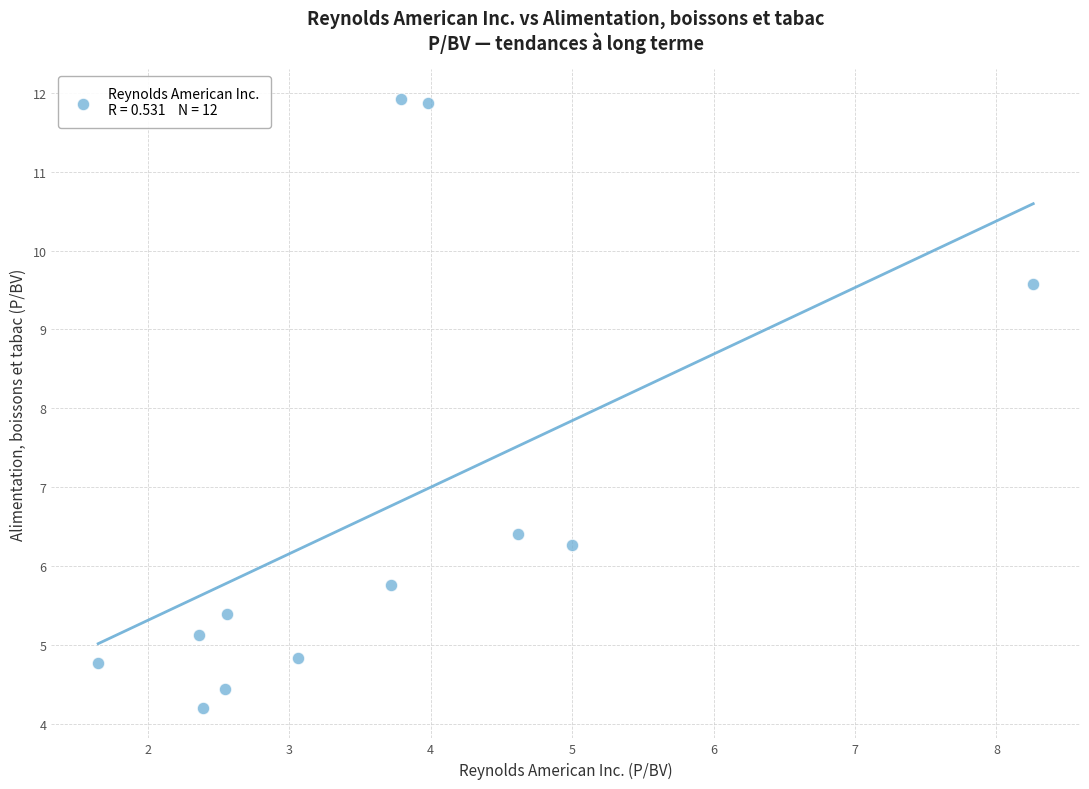

What is the range of X values (max minus min)?

6.6